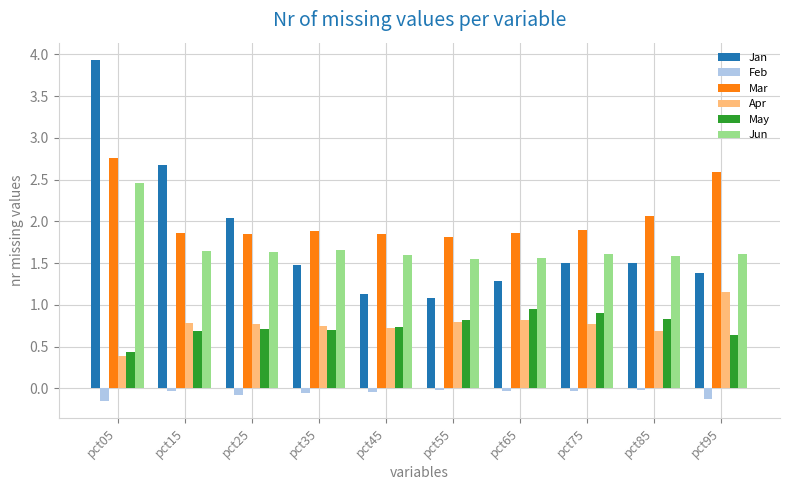

At which category is the sum across all series the highest?

pct05